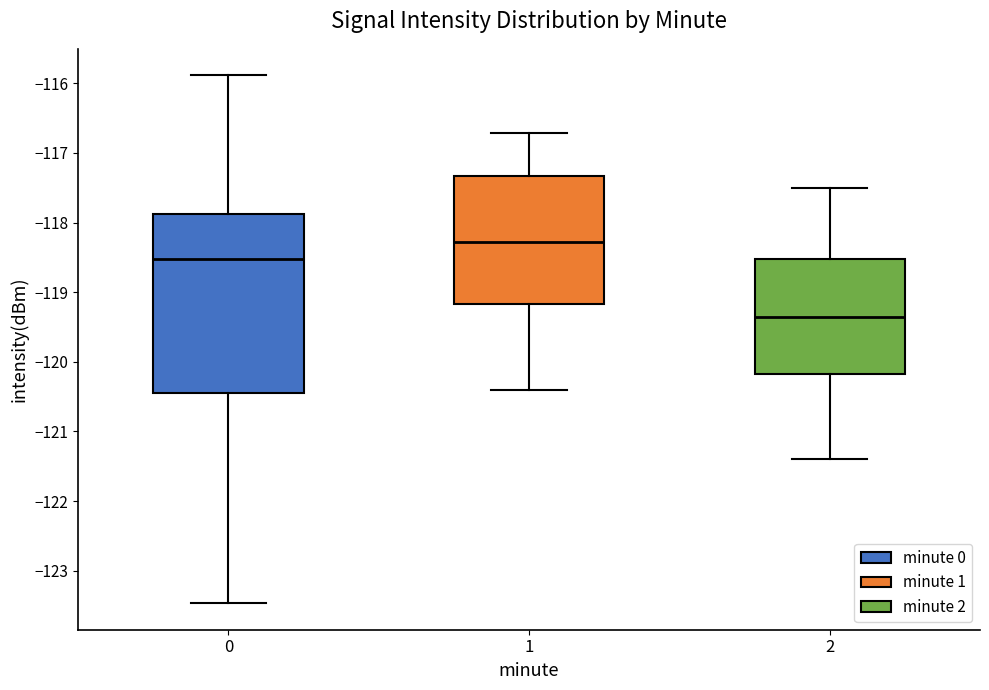

Where does the upper whisker of the box at x = 1 end on the y-axis? The values are not printed on the chart, so give them approximately, as read against the axis.

-116.7